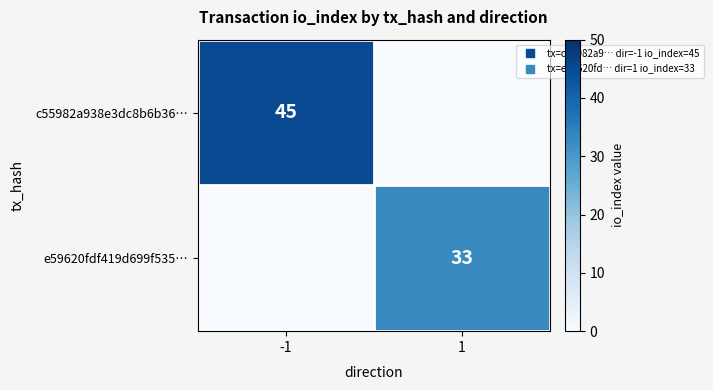

Which series changed the most between -1 and 1?

c55982a938e3dc8b6b36…